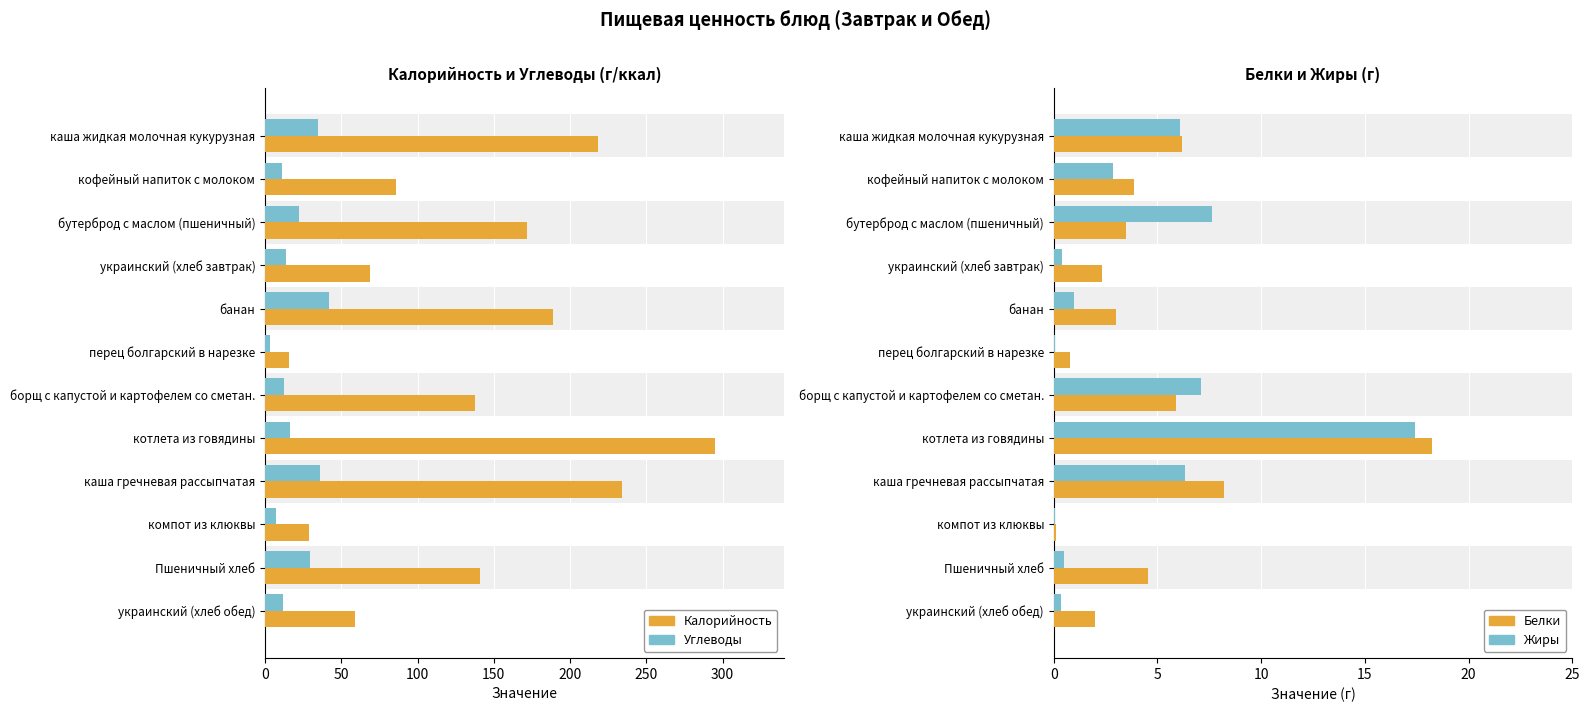

True or false: Углеводы has a value of 35.9 at каша гречневая рассыпчатая.

True